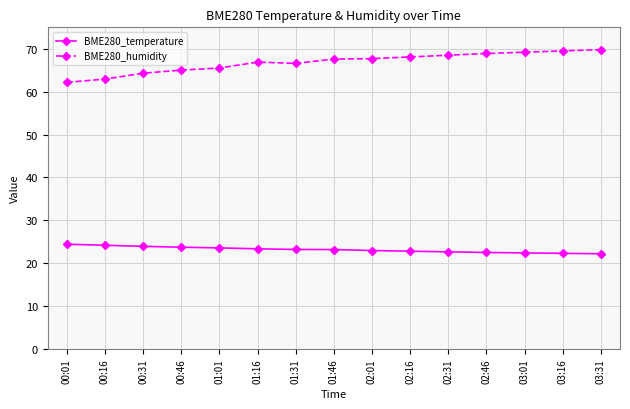

What is the difference between the BME280_temperature values at 00:01 and 01:31?

1.2